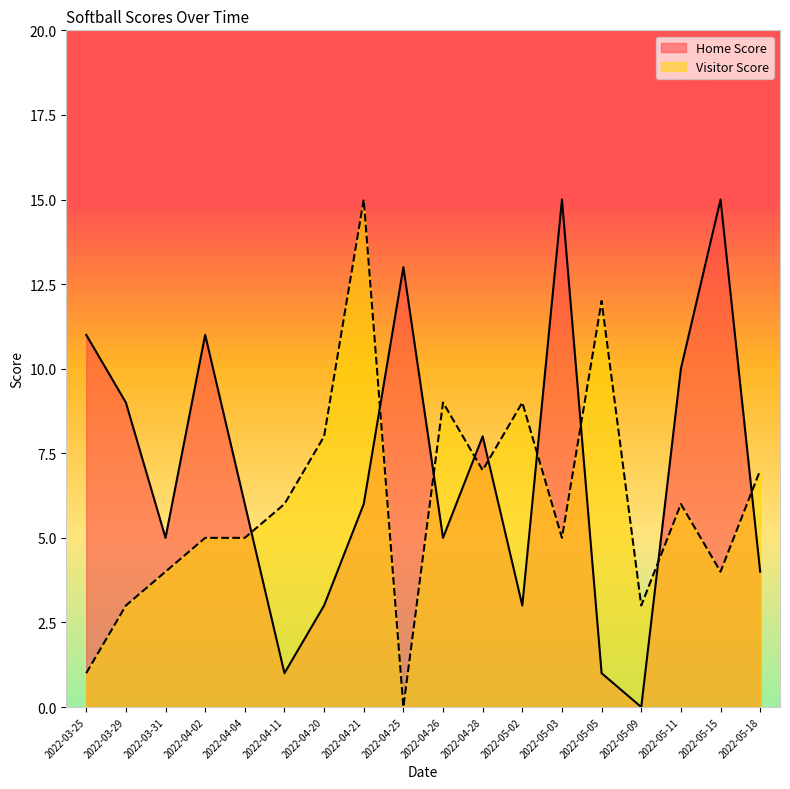

Reading left to right, list all the values displayed in this chart.

Home Score: 11	9	5	11	6	1	3	6	13	5	8	3	15	1	0	10	15	4
Visitor Score: 1	3	4	5	5	6	8	15	0	9	7	9	5	12	3	6	4	7